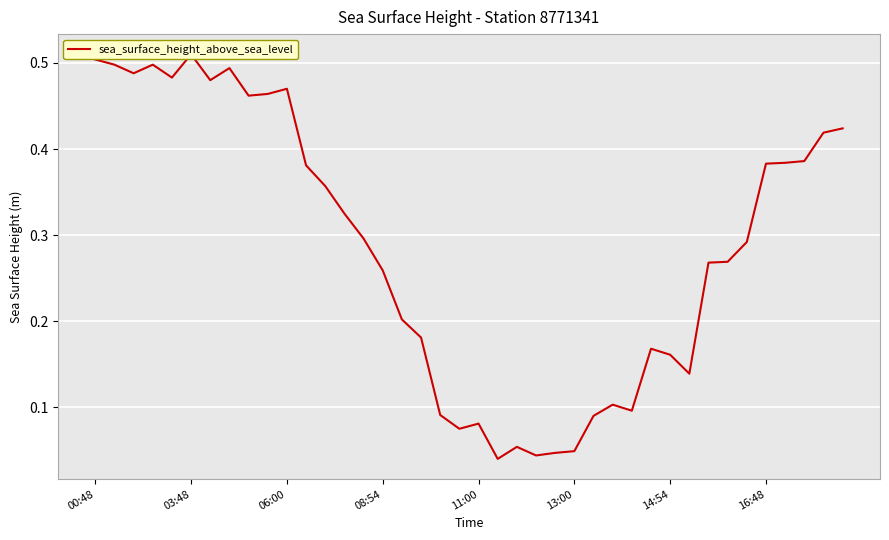

How many points are lower than both their immediate neighbors (excluding endpoints)?

9